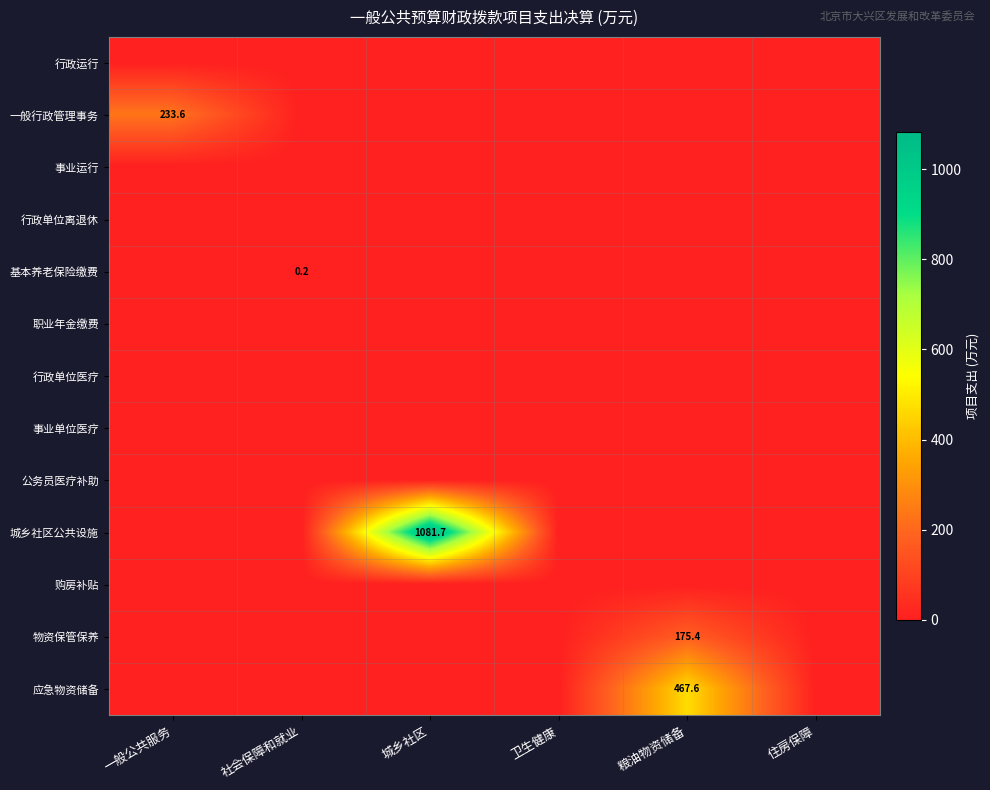

Between 一般公共服务 and 粮油物资储备, which is larger?

一般公共服务